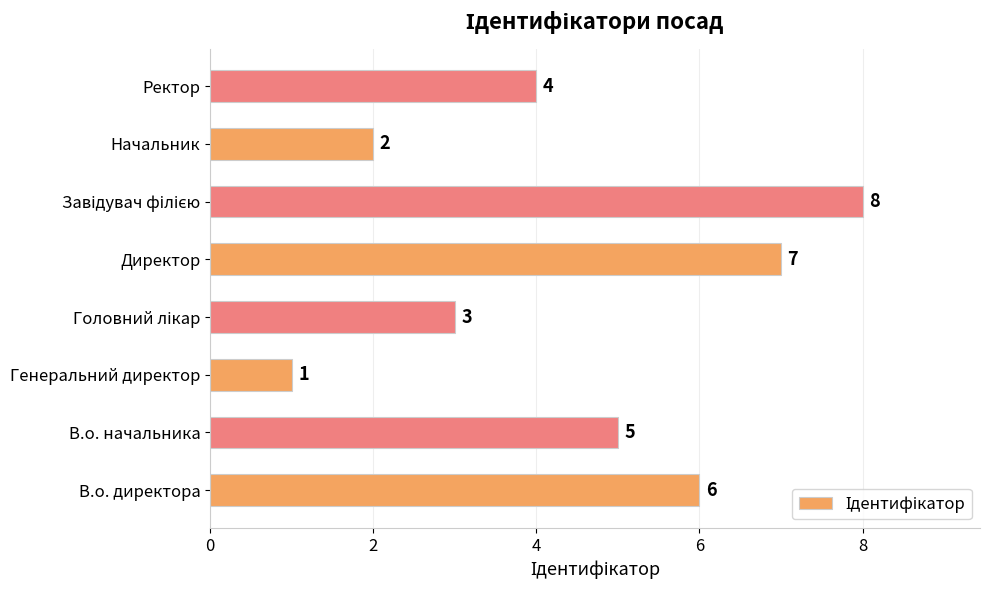

What is the difference between the maximum and minimum values?

7